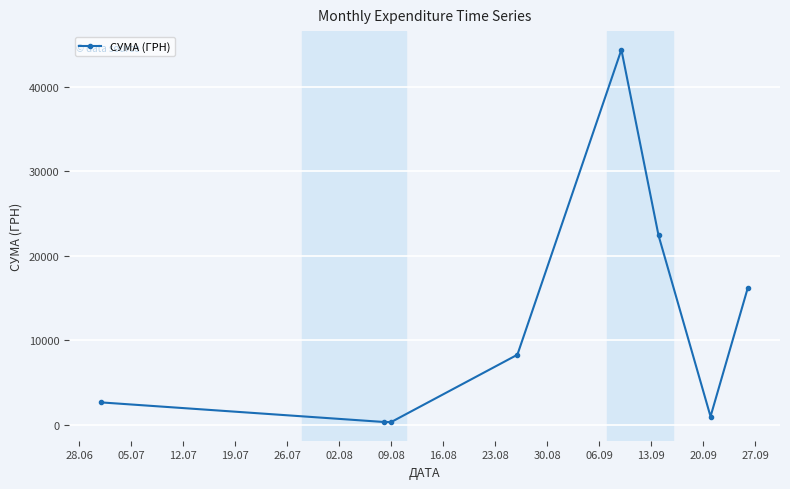

How many interior local peaks (higher than both neighbors) does the data have?

1